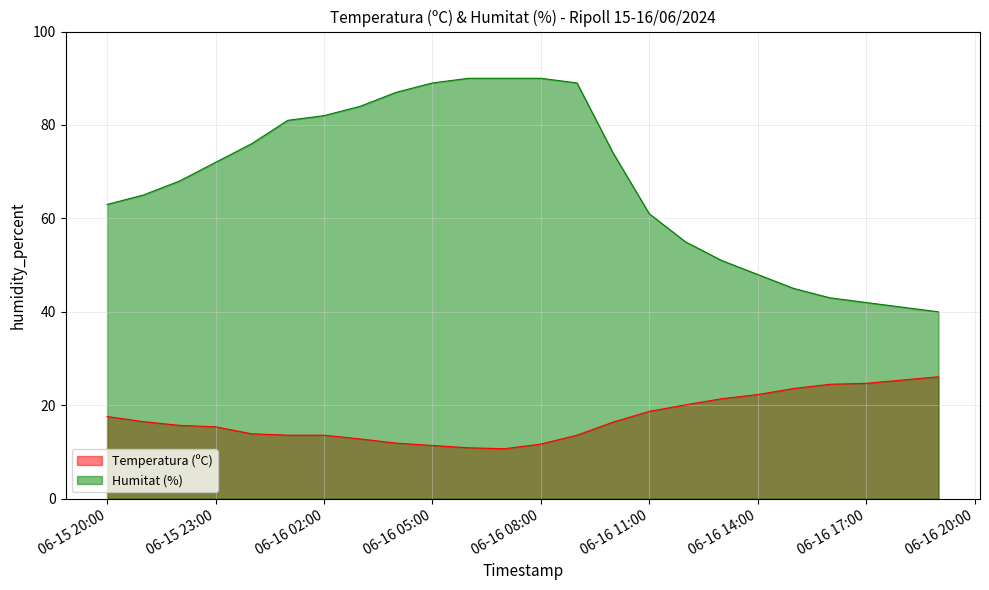

How many values in the Temperatura (ºC) series are below 16?

12